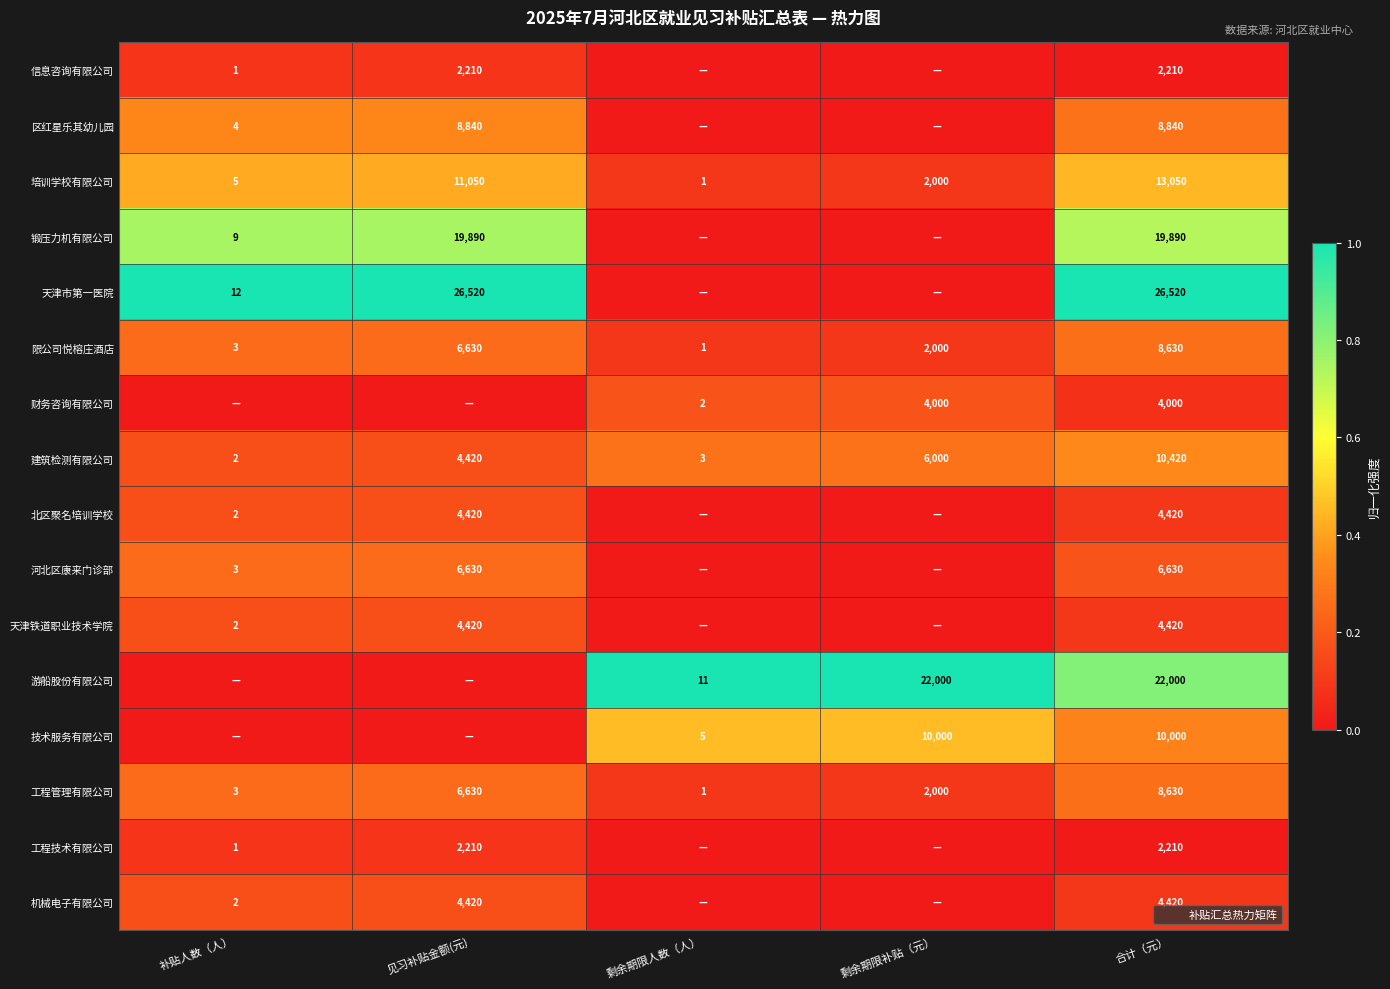

How many data points does each series have?

5